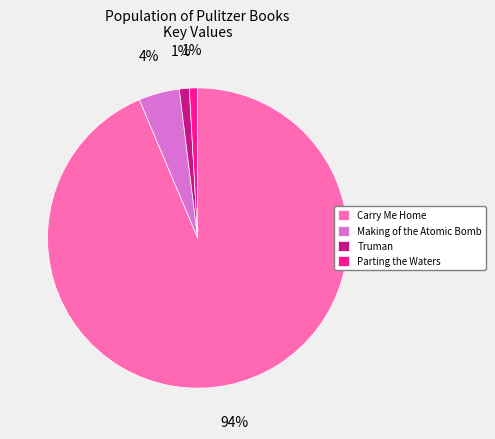

Which slice is the largest?

Carry Me Home